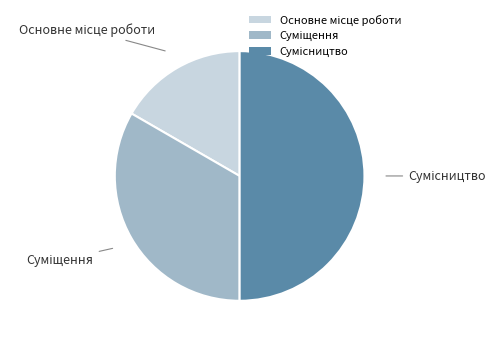

How many slices are in this pie chart?

3